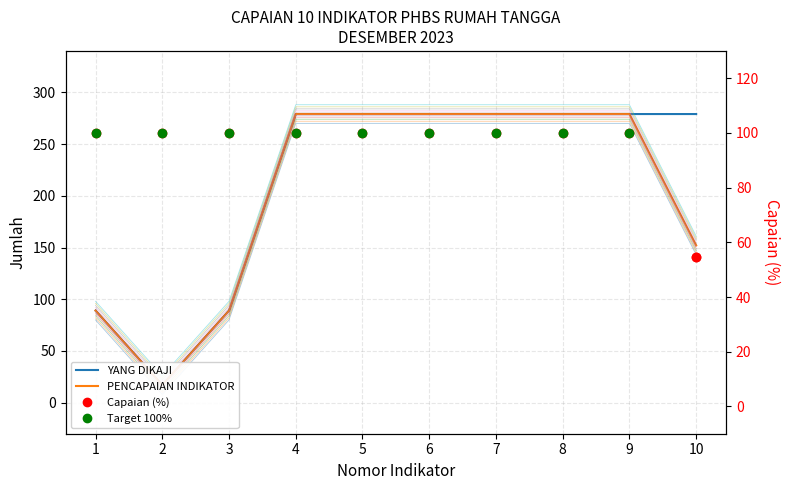

What is the minimum value for Capaian (%)?

54.5